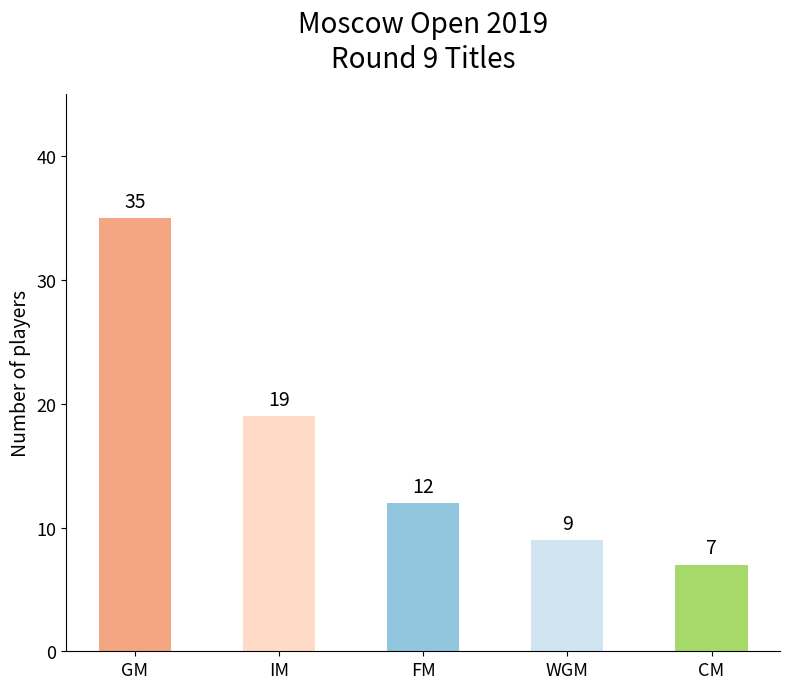

At which label does the data first exceed 12?

GM